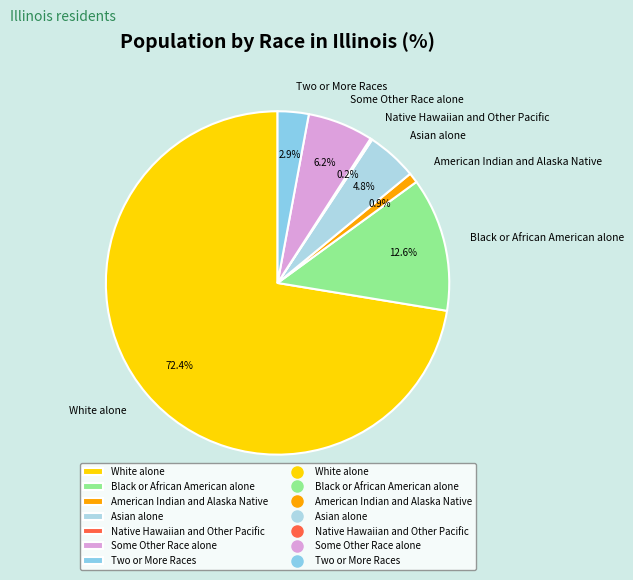

What is the largest slice in the pie chart?

White alone